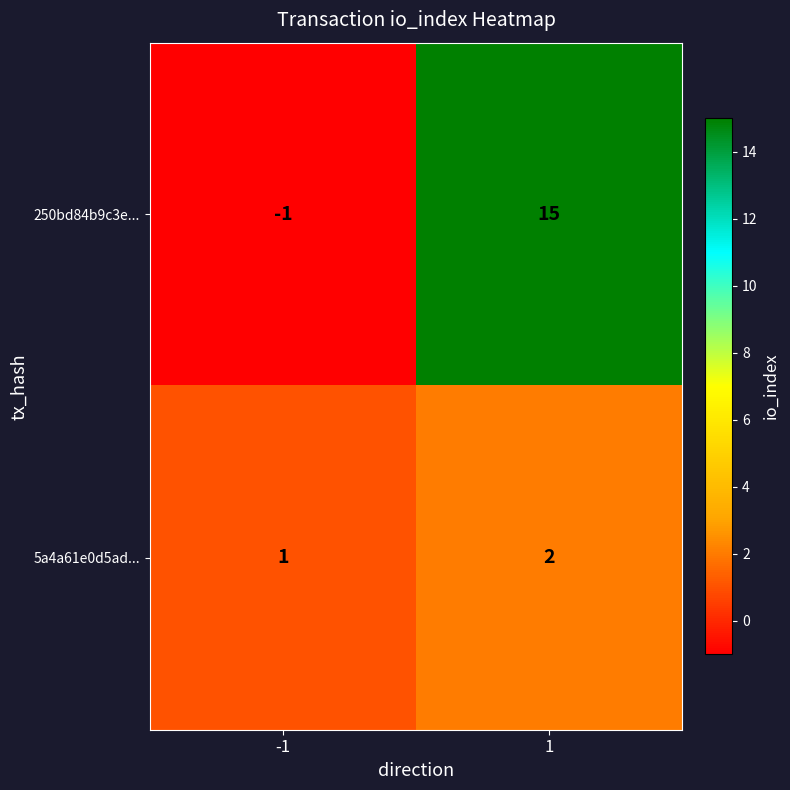

Which series has the largest range (max minus min)?

250bd84b9c3e...